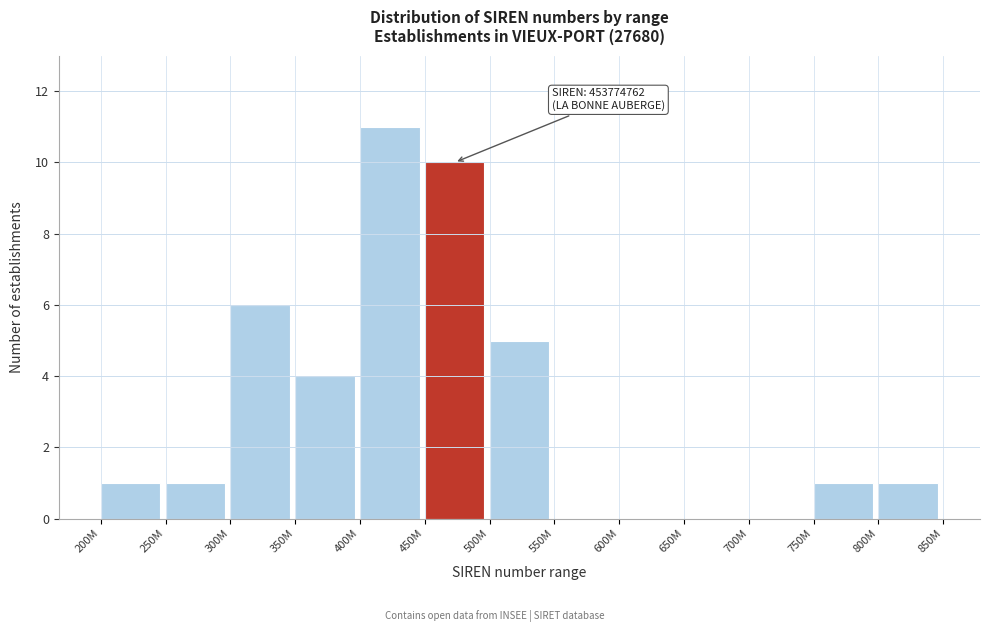

Reading left to right, what are all the values shown in this chart?

200M=1	250M=1	300M=6	350M=4	400M=11	450M=10	500M=5	550M=0	600M=0	650M=0	700M=0	750M=1	800M=1